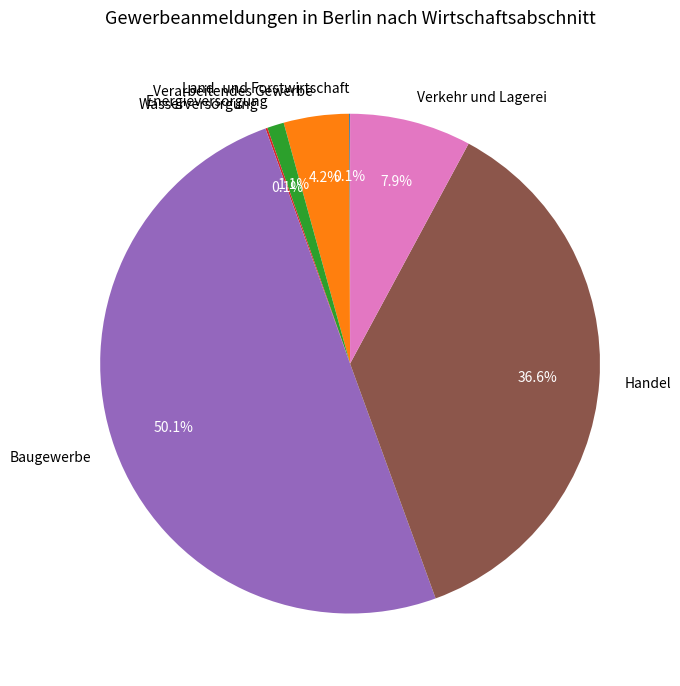

Which category has the biggest portion of the pie?

Baugewerbe